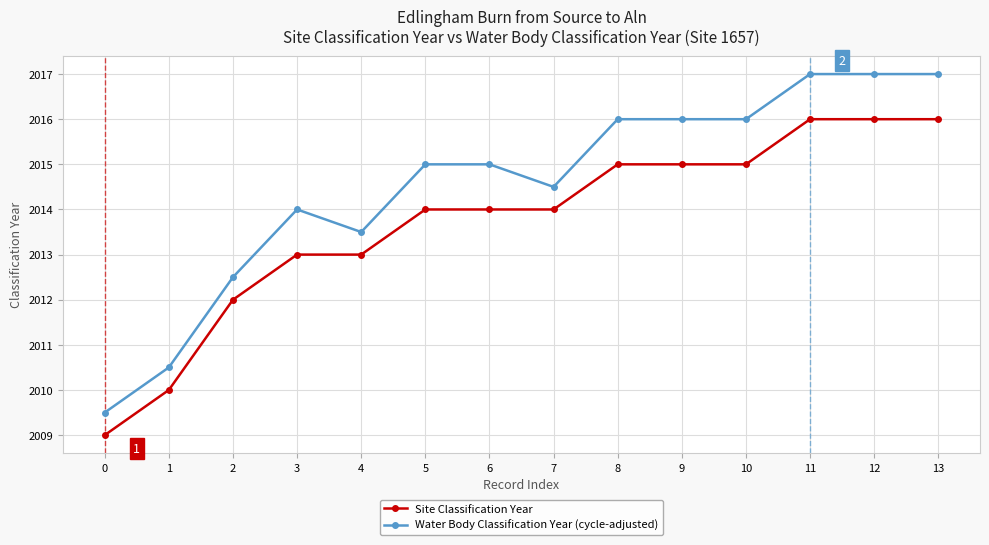

True or false: Site Classification Year and Water Body Classification Year (cycle-adjusted) cross at least once.

False